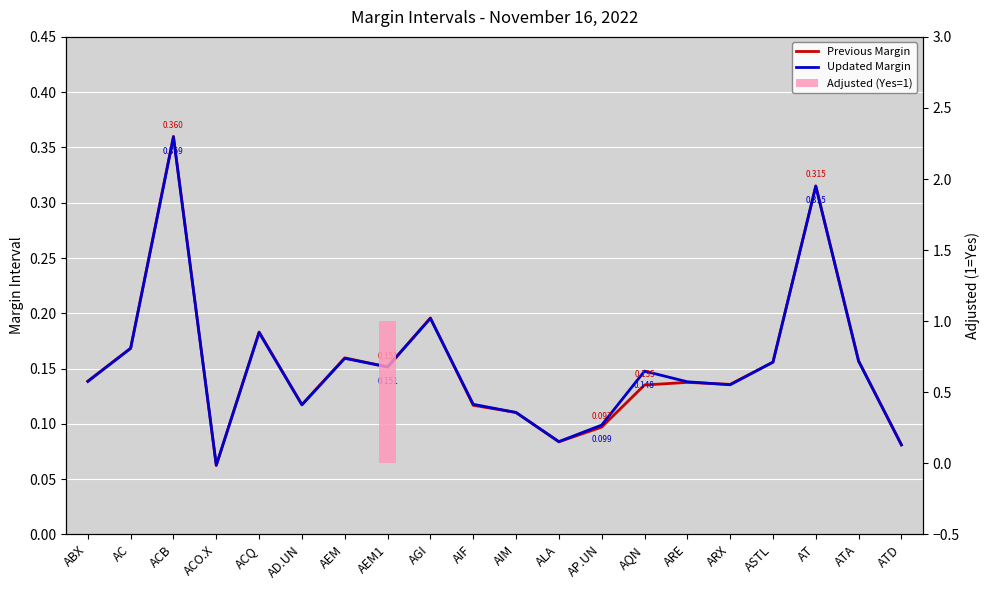

Which series has the widest spread of values?

Adjusted (Yes=1)